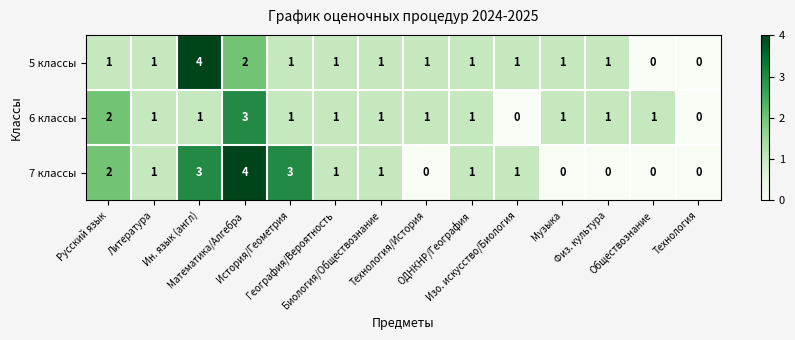

What is the greatest value displayed?

4